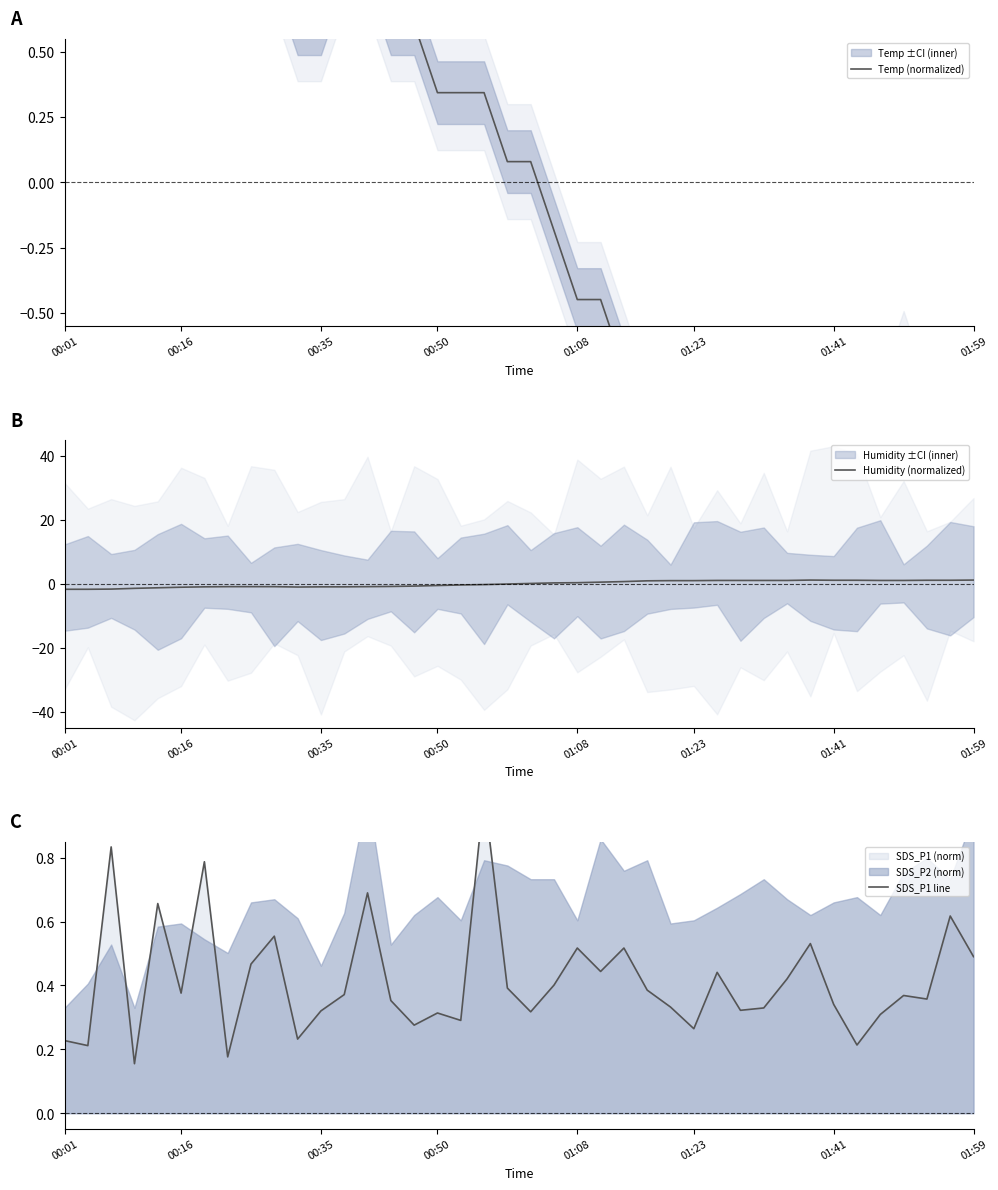

What is the difference between the maximum and second lowest values in the SDS_P1 line series?

0.8